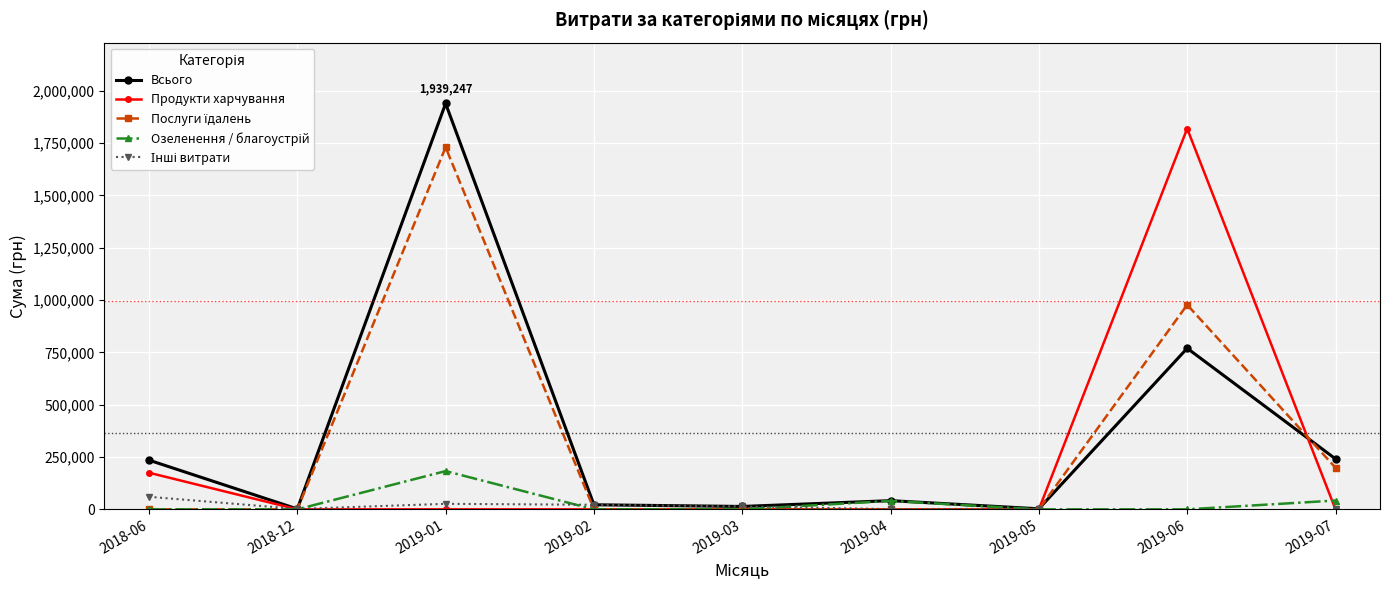

Reading left to right, what are all the values shown in this chart?

Всього: 235029.1	1990.0	1939247.1	21857.5	13801.9	41552.4	2737.1	769636.0	241123.2
Продукти харчування: 175011.5	0.0	0.0	0.0	0.0	0.0	0.0	1819392.9	0.0
Послуги їдалень: 0.0	0.0	1730043.7	0.0	0.0	0.0	0.0	977264.2	198962.5
Озеленення / благоустрій: 0.0	0.0	182806.1	0.0	0.0	40426.4	0.0	0.0	42160.7
Інші витрати: 60017.6	1990.0	26397.3	21857.5	13801.9	1126.0	2737.1	-2027021.1	0.0